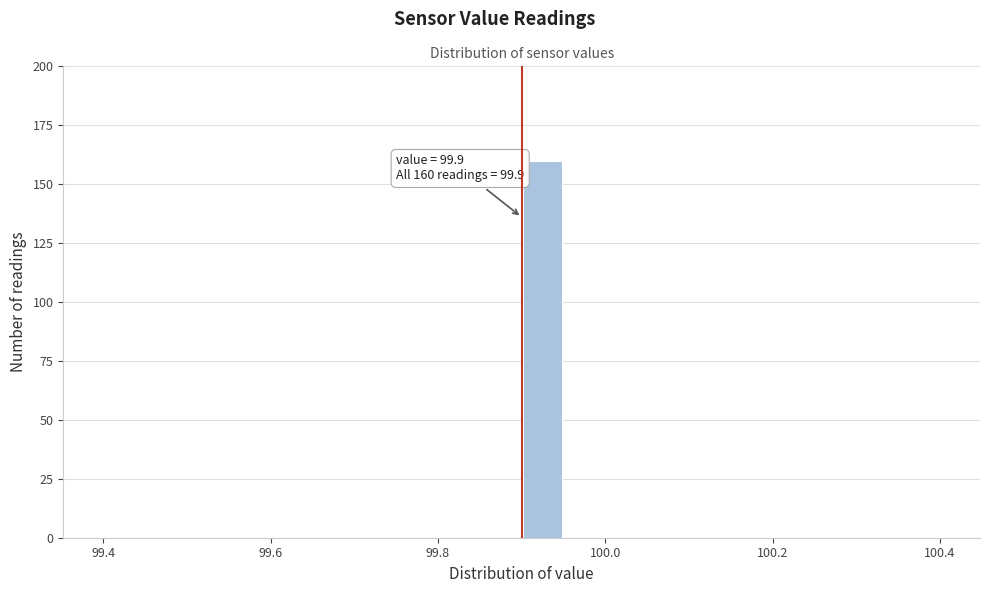

Around what value on the x-axis is the tallest bar? Give the approximate position of its centre, as read against the axis.

99.92